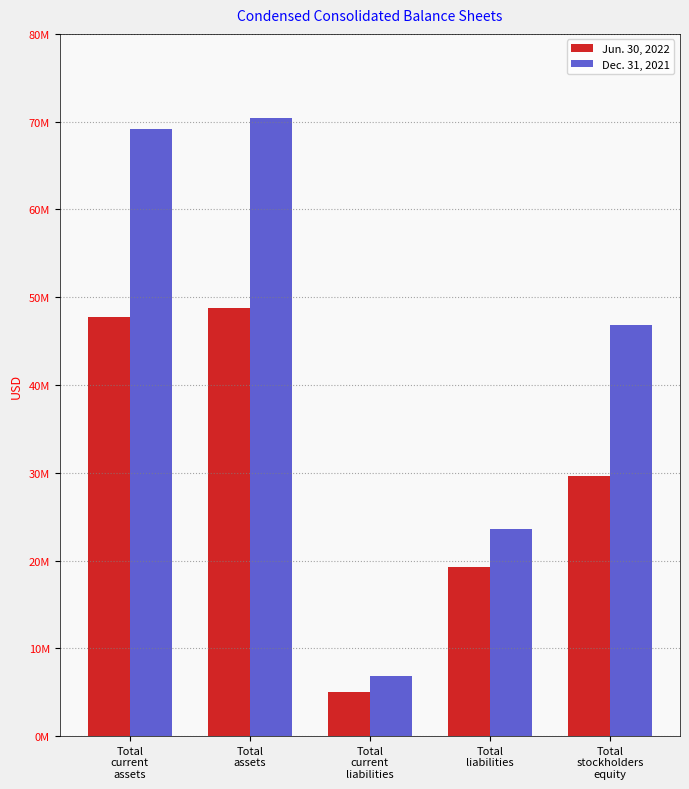

The Dec. 31, 2021 series shows 6845558 at Total
current
liabilities. True or false?

True